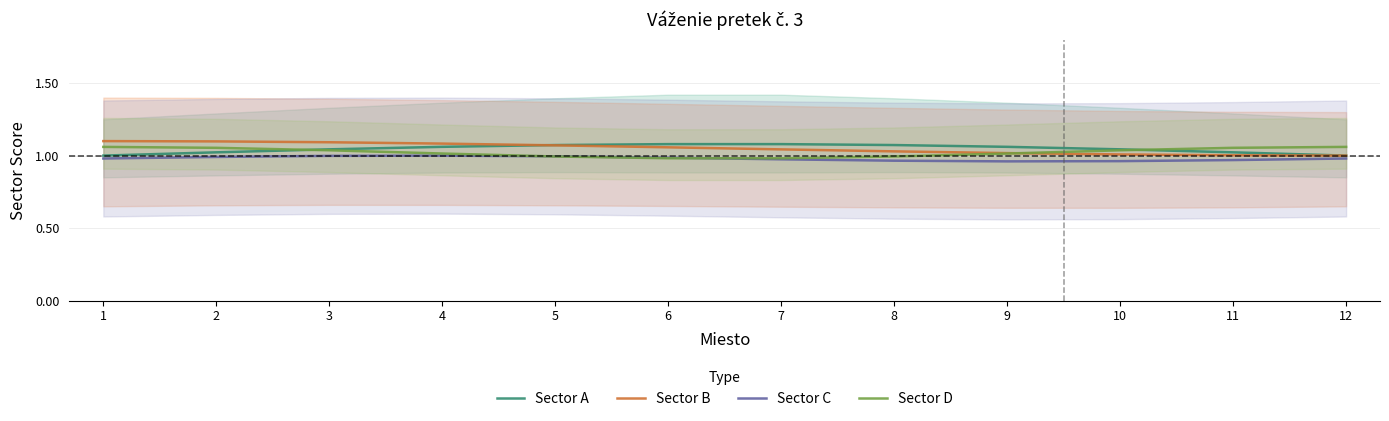

What is the average value of the Sector B series?

1.1